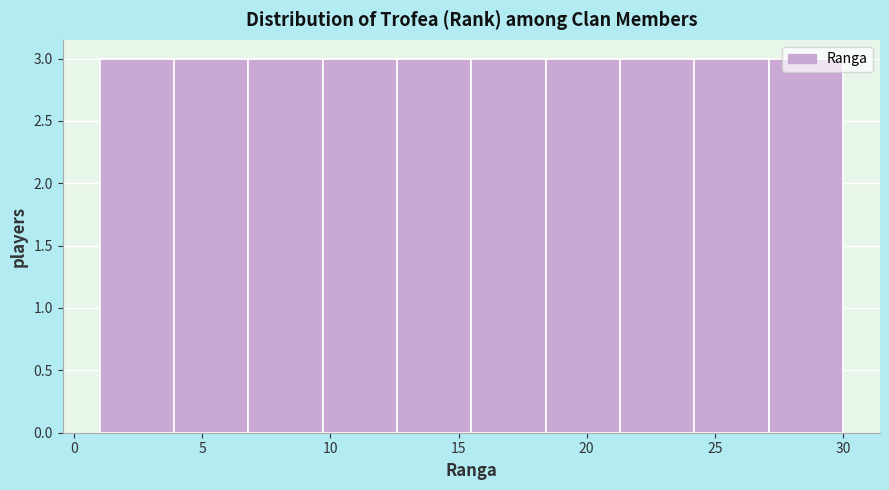

Reading left to right, transcribe this chart: for each bar, give the range it covers on the x-axis and its height. Neither the bar edges nor the heights are printed on the chart, so give them approximately, as read against the axes.

1.0 to 3.9: 3
3.9 to 6.8: 3
6.8 to 9.7: 3
9.7 to 12.6: 3
12.6 to 15.5: 3
15.5 to 18.4: 3
18.4 to 21.3: 3
21.3 to 24.2: 3
24.2 to 27.1: 3
27.1 to 30.0: 3